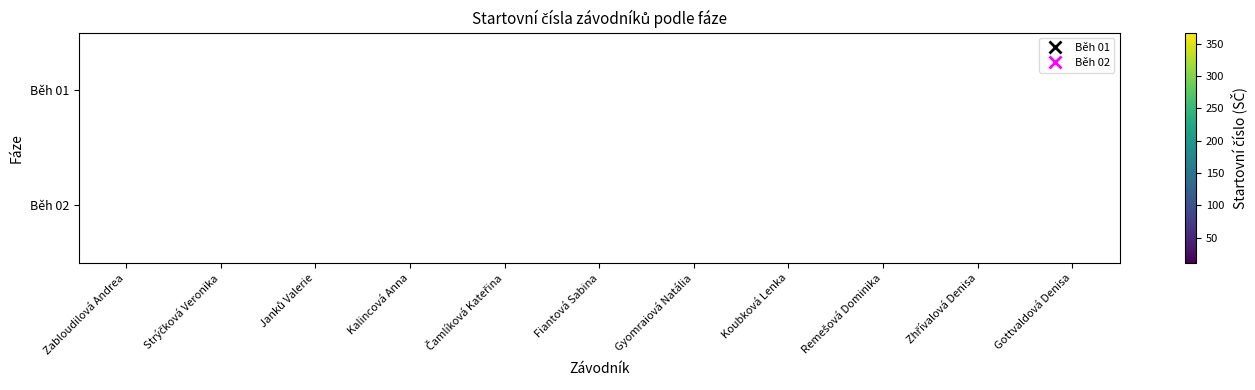

True or false: Běh 01 has a value of 336 at Kalincová Anna.

False